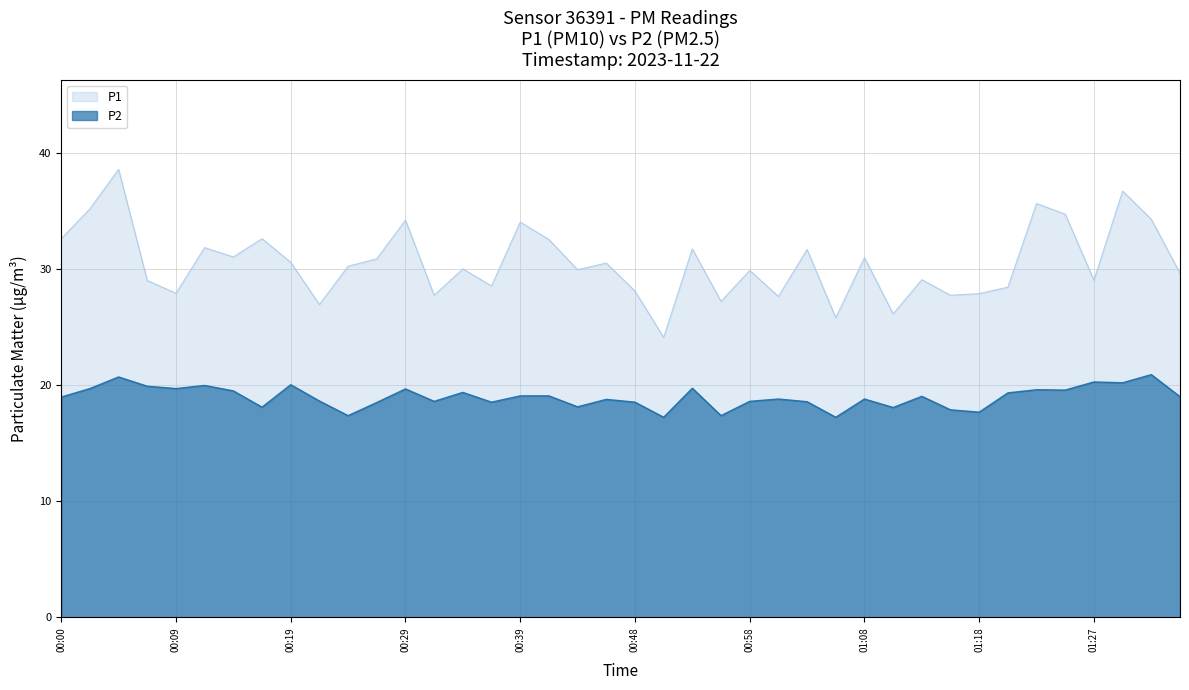

What is the average value of the P1 series?

30.5